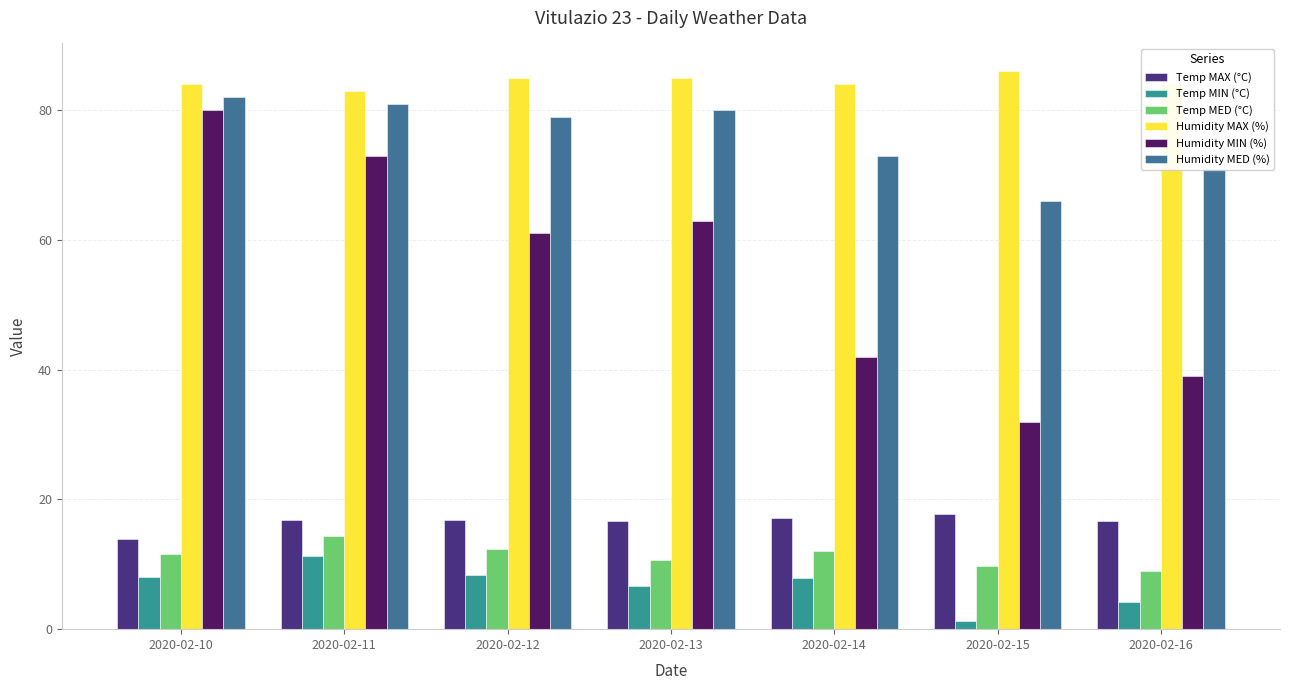

Rank the series at 2020-02-15 from highest to lowest value.

Humidity MAX (%), Humidity MED (%), Humidity MIN (%), Temp MAX (°C), Temp MED (°C), Temp MIN (°C)